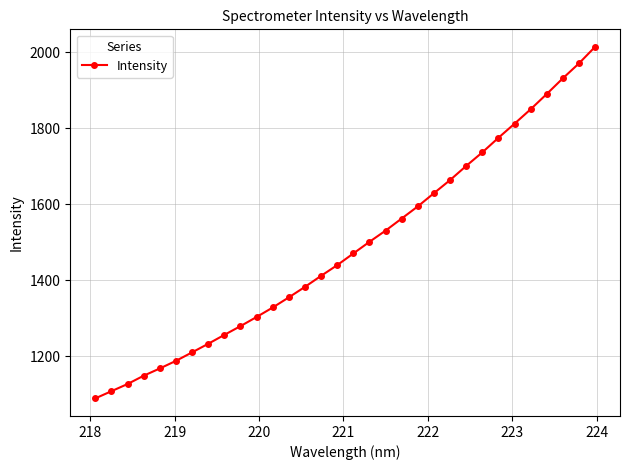

What is the greatest value displayed?

2014.6